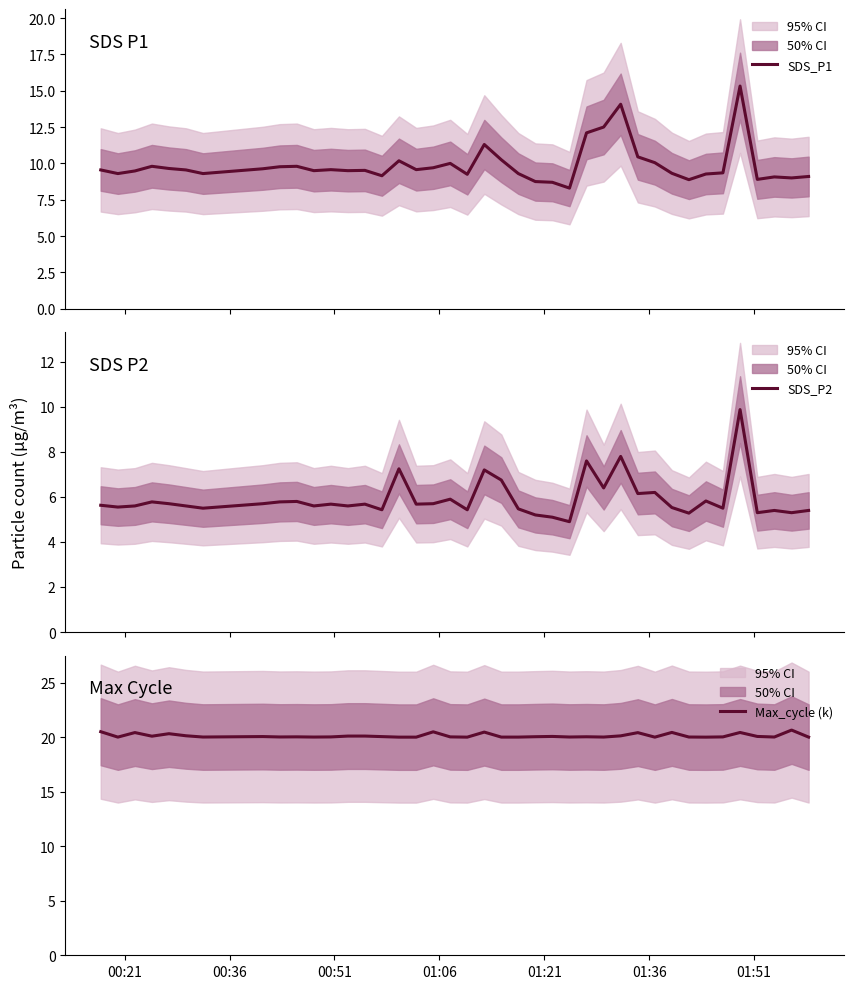

What is the minimum value for SDS_P2?

4.9